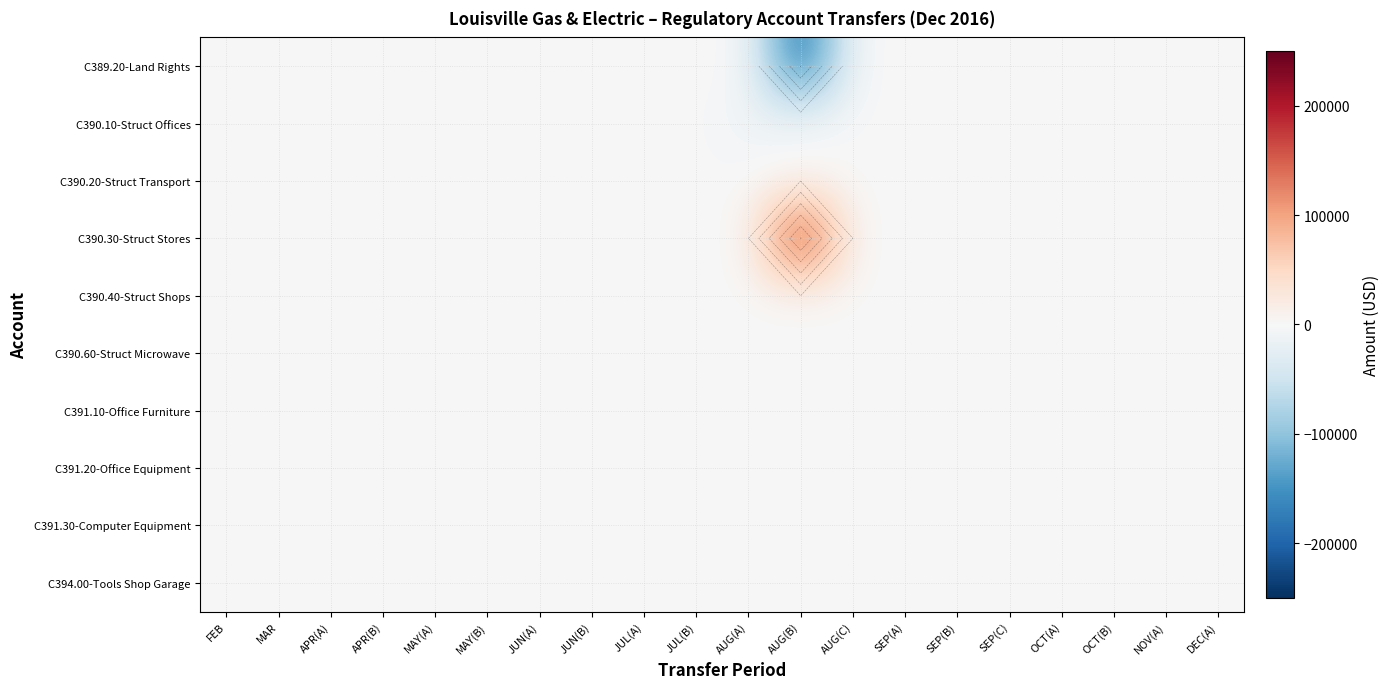

The C394.00-Tools Shop Garage series shows 0.0 at MAY(B). True or false?

True